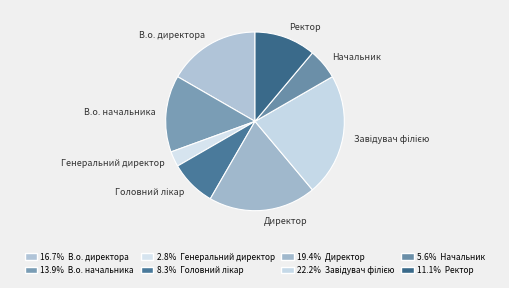

Is there a majority slice in this chart?

No